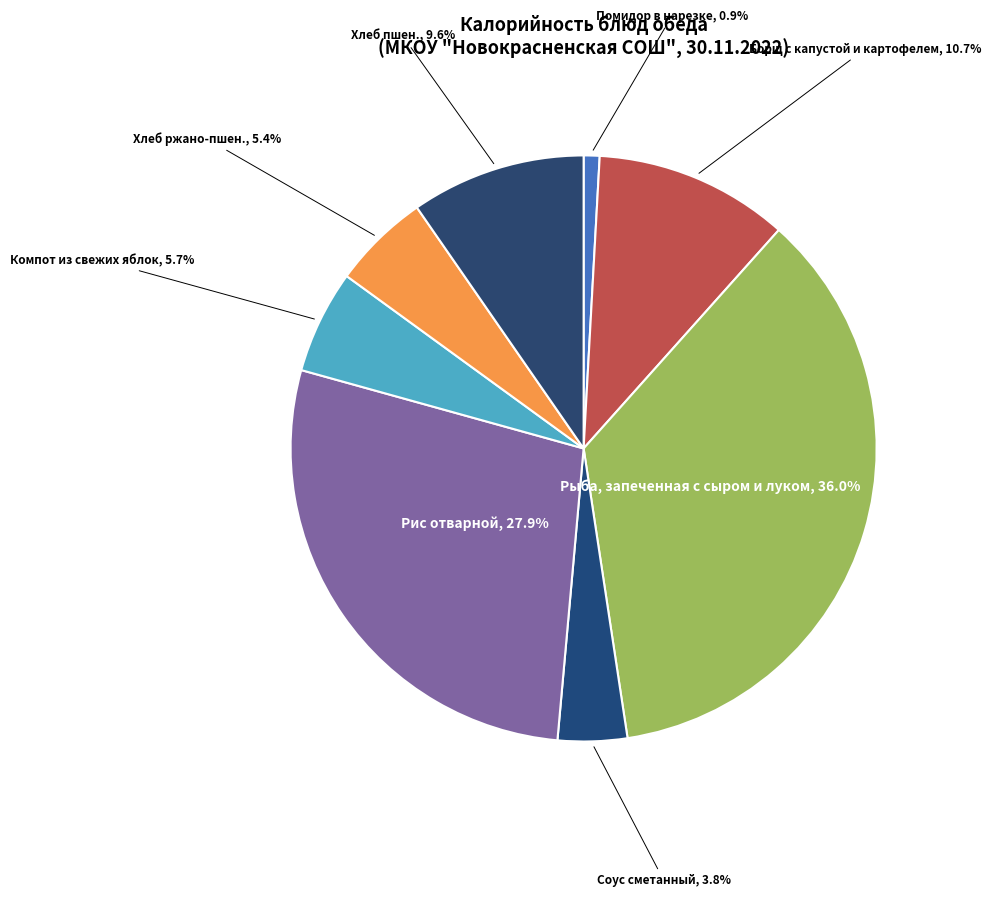

To the nearest percent, what portion does Компот из свежих яблок represent?

6%